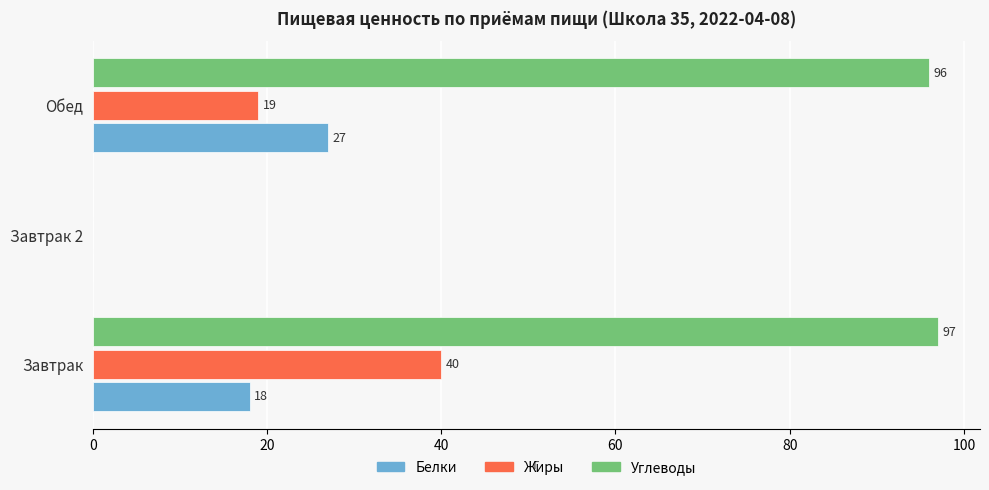

True or false: Жиры has a value of 25 at Завтрак.

False